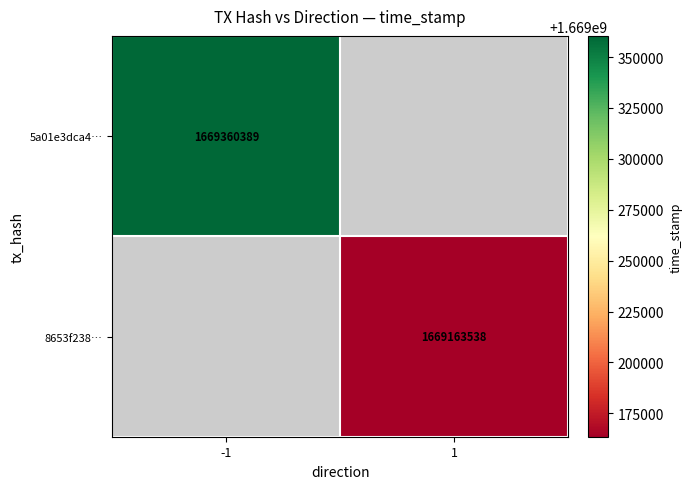

The value of 5a01e3dca4… at -1 is 873883867.4. True or false?

False